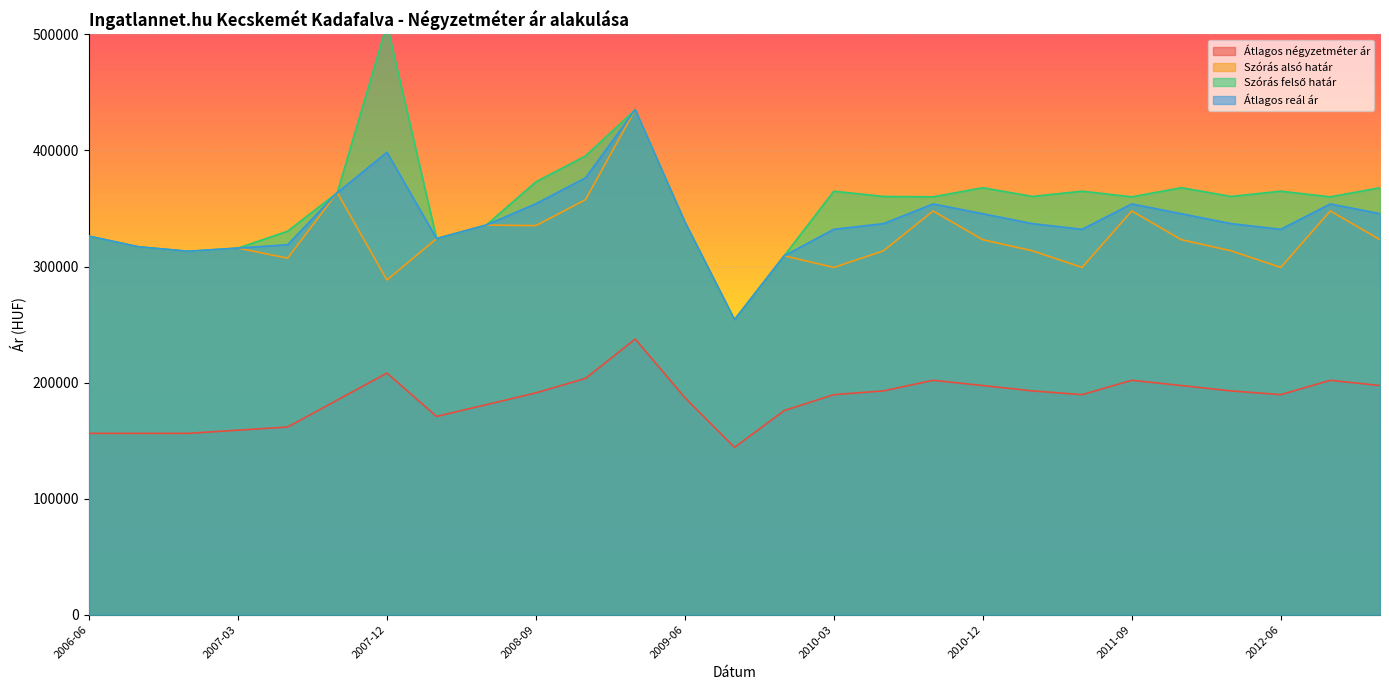

Reading left to right, what are all the values shown in this chart?

Átlagos négyzetméter ár: 156250	156250	156250	158986	161722	184944	208167	170833	180972	191111	203611	237500	187034	144203	175856	189603	192842	201981	197443	192842	189603	201981	197443	192842	189603	201981	197443
Szórás alsó határ: 326138	316988	313119	315892	307218	363661	288358	324060	335743	335265	357623	435166	338411	254176	309250	299224	313551	347862	323104	313551	299224	347862	323104	313551	299224	347862	323104
Szórás felső határ: 326138	316988	313119	315892	330432	363661	508620	324060	335743	372977	395335	435166	338411	254176	309250	364934	360397	360062	367918	360397	364934	360062	367918	360397	364934	360062	367918
Átlagos reál ár: 326138	316988	313119	315892	318825	363661	398489	324060	335743	354121	376479	435166	338411	254176	309250	332079	336974	353962	345511	336974	332079	353962	345511	336974	332079	353962	345511